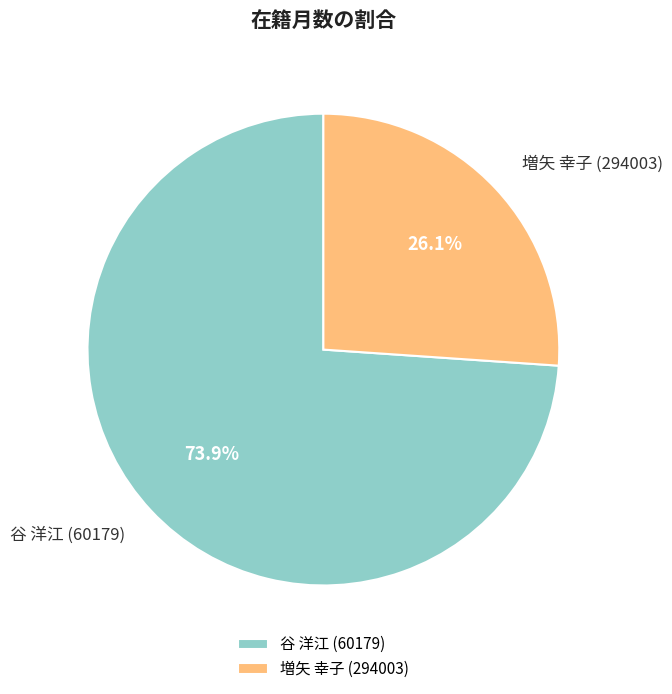

What percentage is NOT represented by 谷 洋江 (60179)?

26.1%